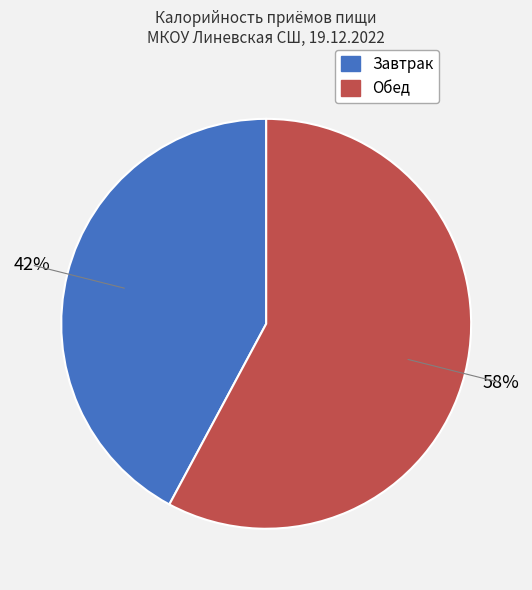

How many segments does this pie chart have?

2